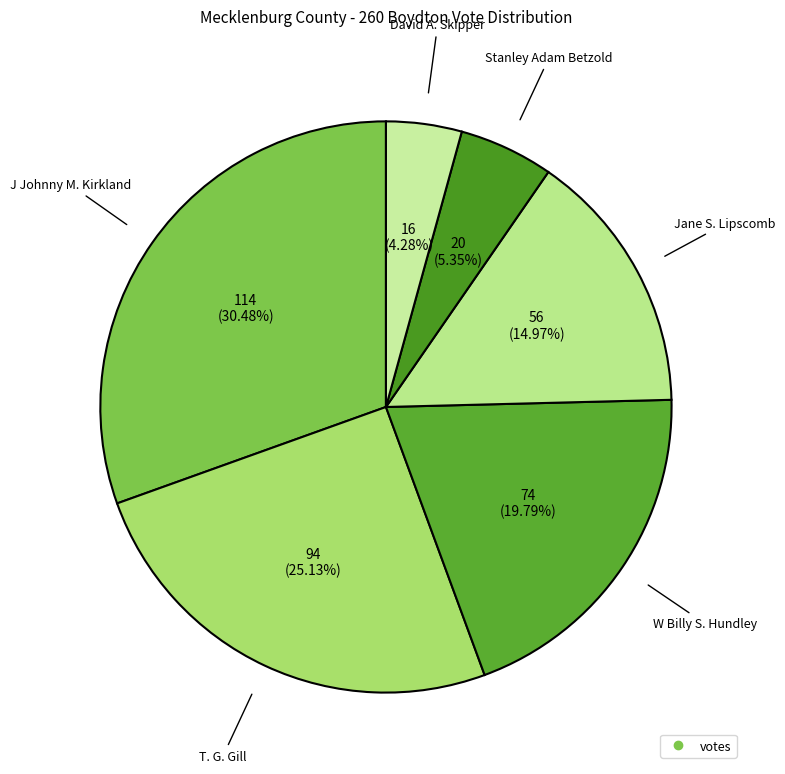

Which category has the biggest portion of the pie?

J Johnny M. Kirkland